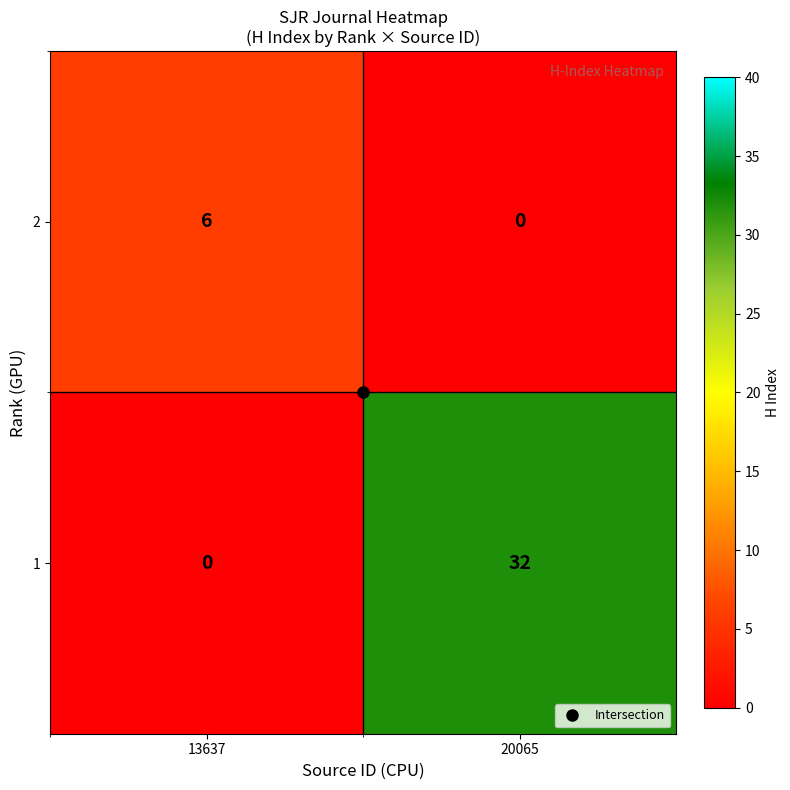

At 20065, list the series in order from smallest to largest.

2, 1